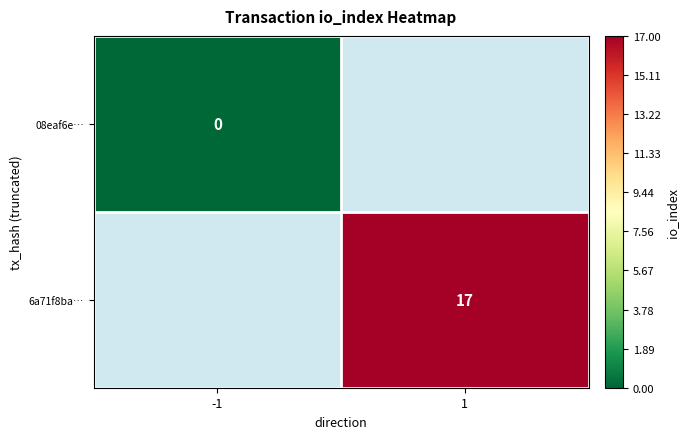

True or false: 6a71f8ba… has a value of 17 at 1.

True